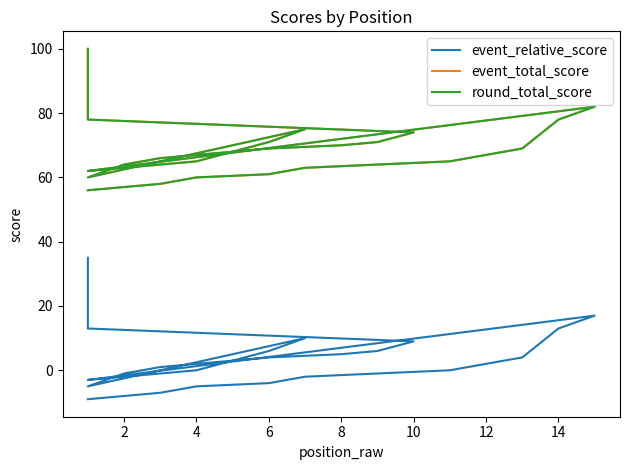

What is the sum of all event_relative_score values?

77